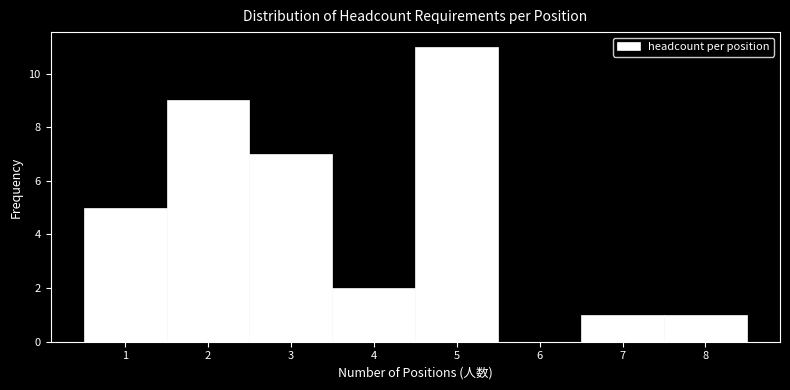

What is the height of the bar covering 0.5 to 1.5 on the x-axis? The values are not printed on the chart, so give them approximately, as read against the axis.

5